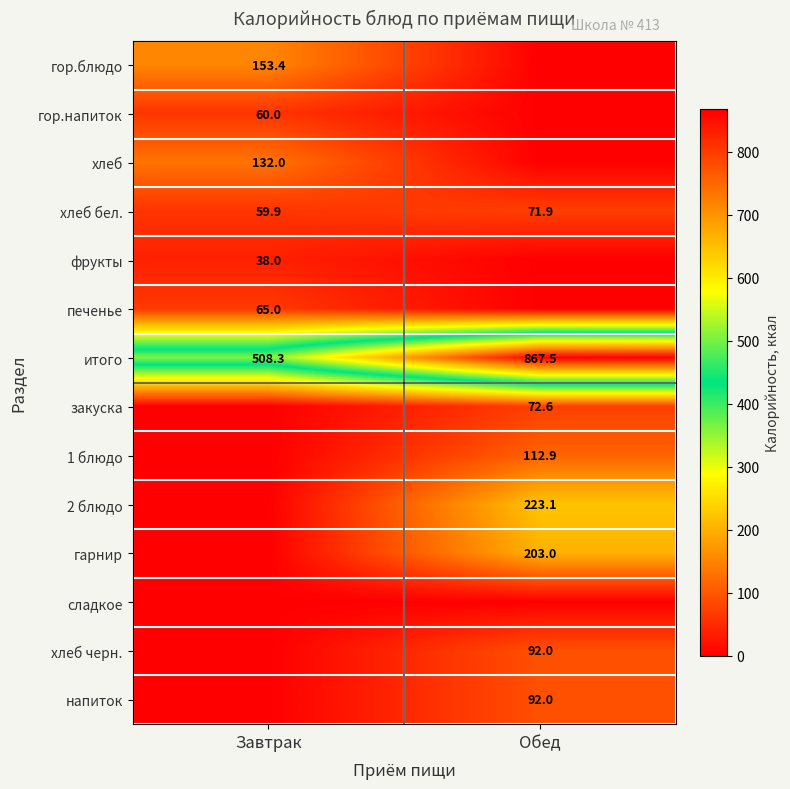

What is the difference between the maximum and minimum values in the хлеб бел. series?

12.0